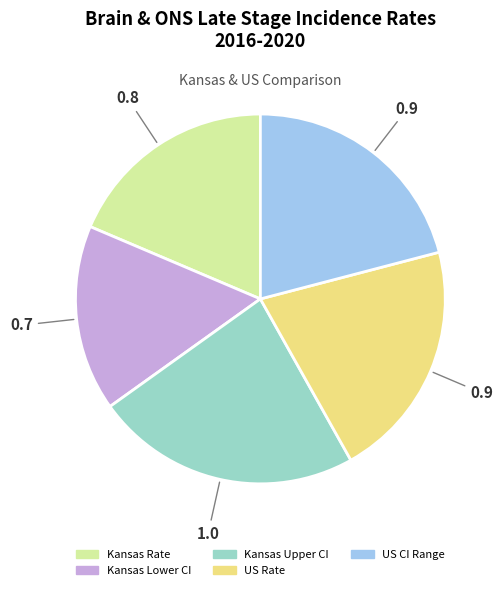

What is the ratio of the value at Kansas Upper CI to the value at Kansas Rate?

1.2